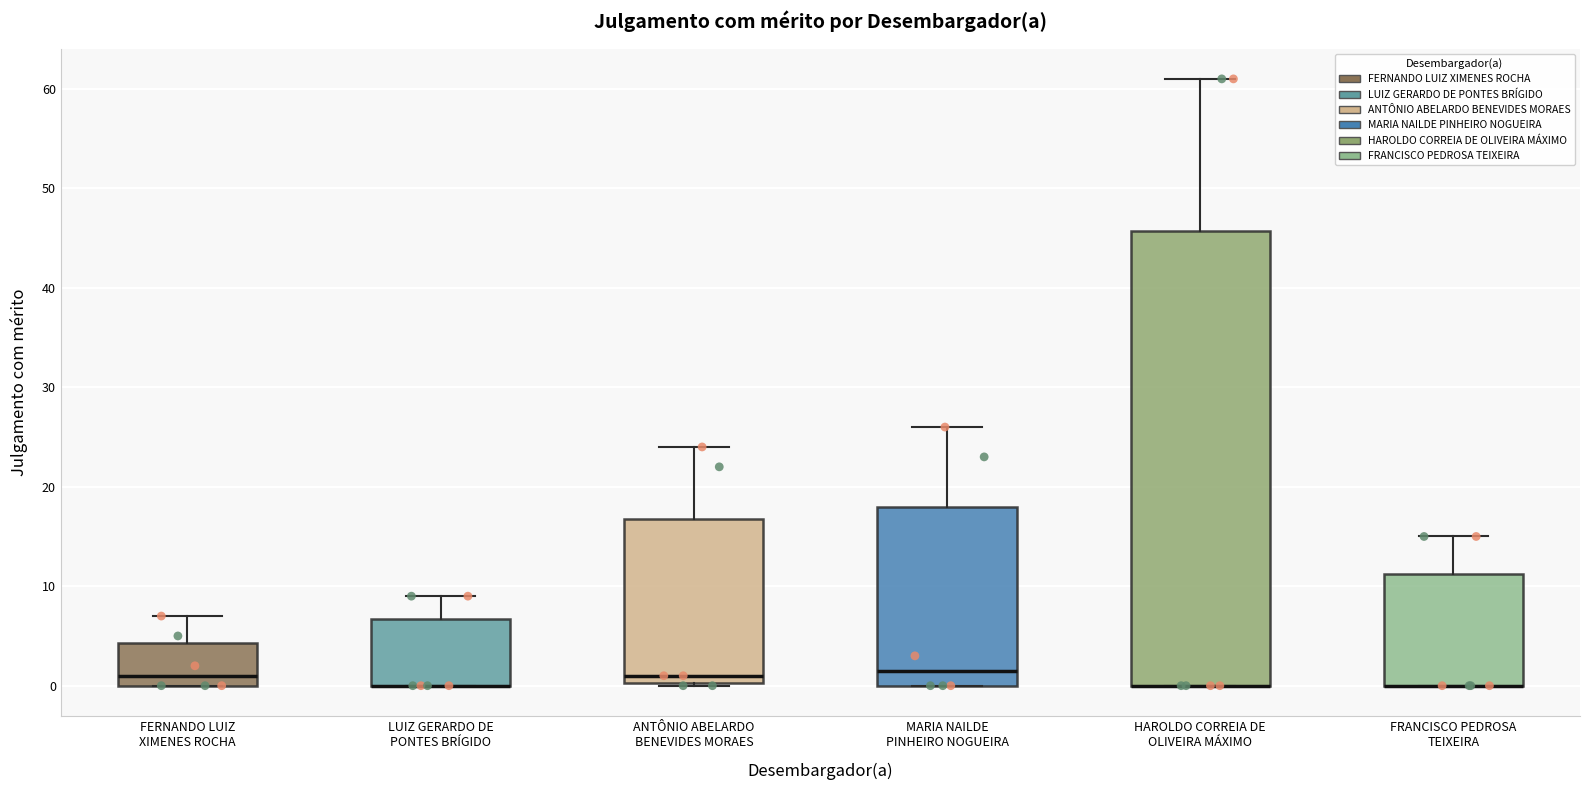

Where is the upper edge of the box for HAROLDO CORREIA DE OLIVEIRA MÁXIMO on the y-axis? The values are not printed on the chart, so give them approximately, as read against the axis.

46